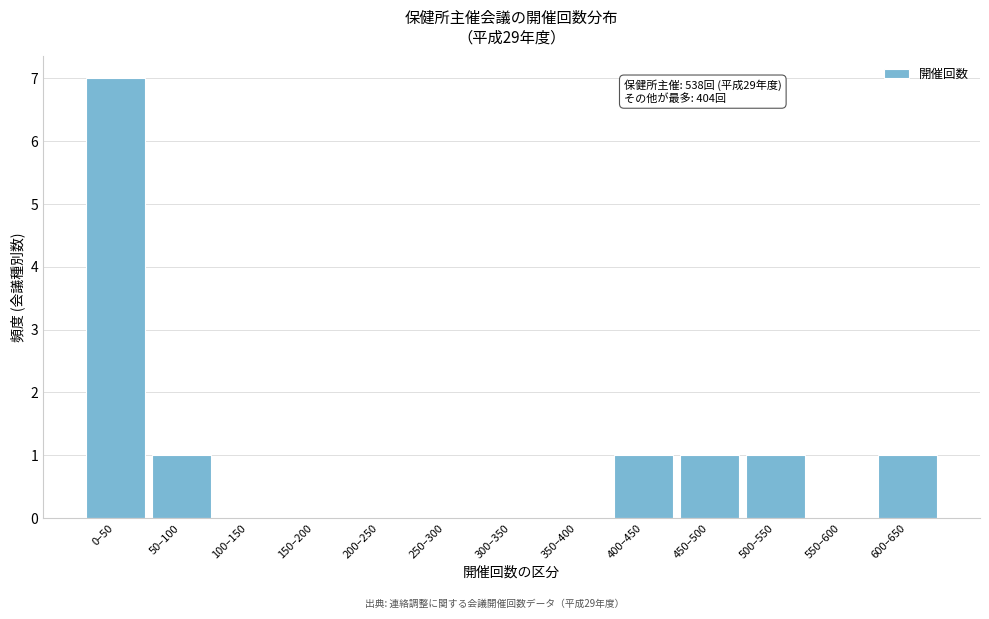

Reading left to right, list all the values displayed in this chart.

0–50=7	50–100=1	100–150=0	150–200=0	200–250=0	250–300=0	300–350=0	350–400=0	400–450=1	450–500=1	500–550=1	550–600=0	600–650=1